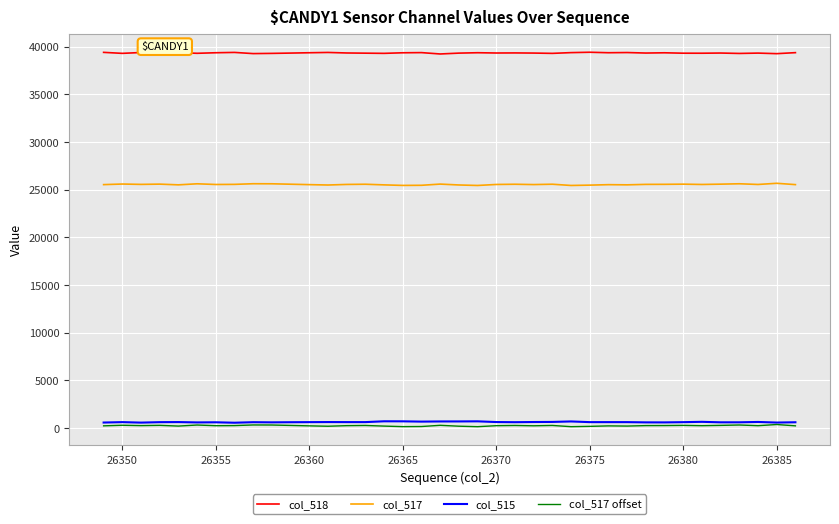

What is the maximum value shown in the chart?

39422